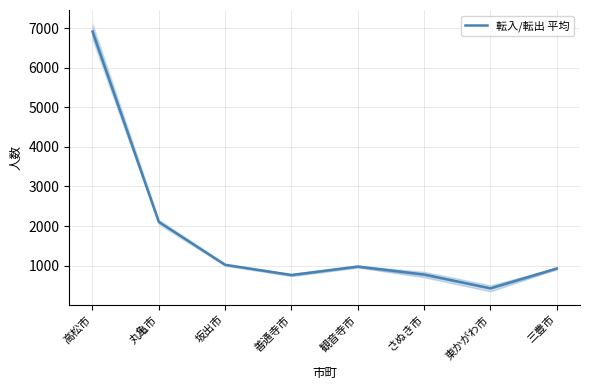

Rank the categories by value from lowest to highest.

東かがわ市, 善通寺市, さぬき市, 三豊市, 観音寺市, 坂出市, 丸亀市, 高松市